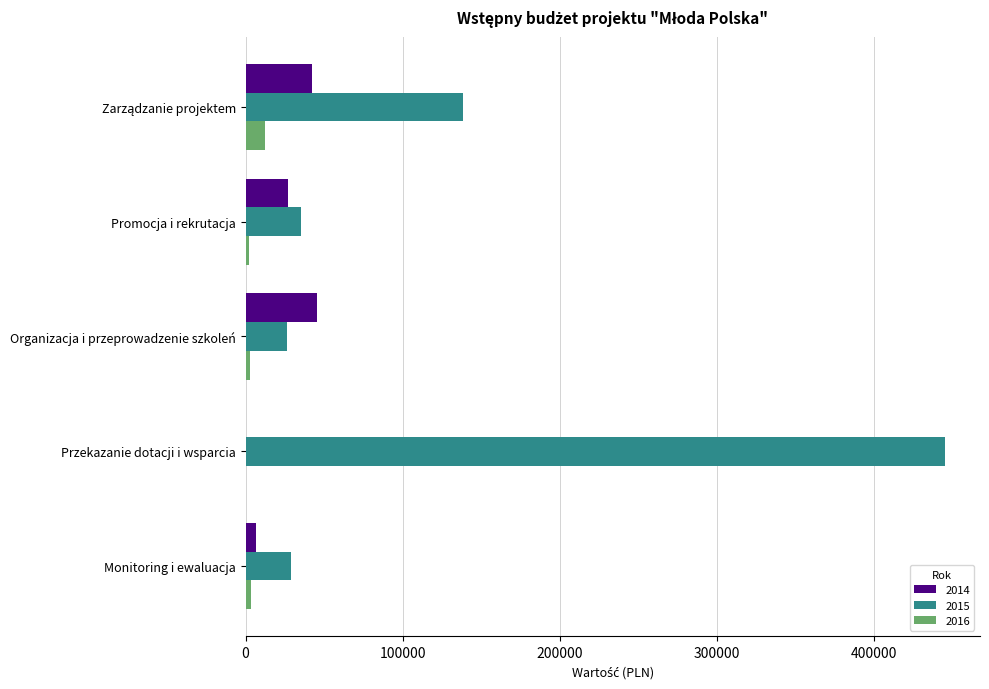

What are all the series names shown in the legend?

2014, 2015, 2016